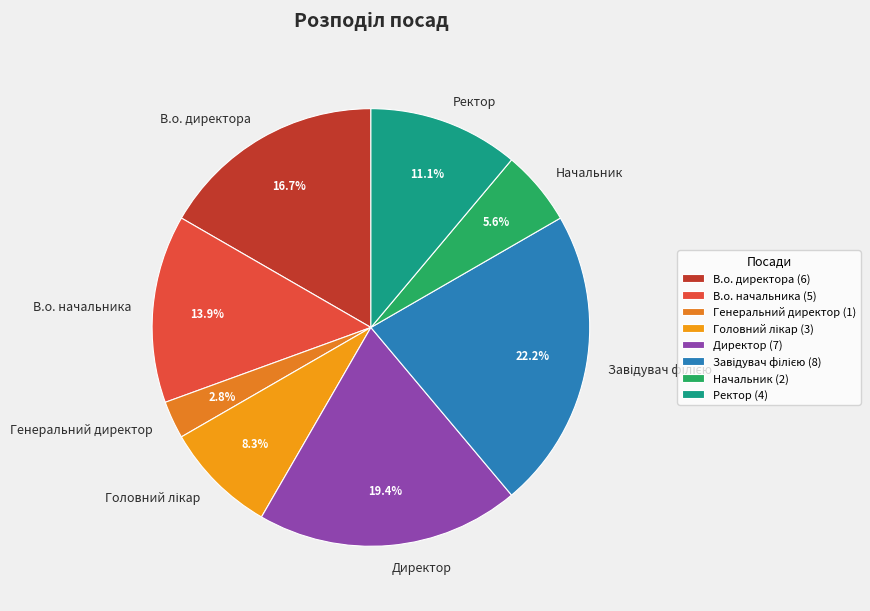

What portion of the pie excludes В.о. директора?

83.3%